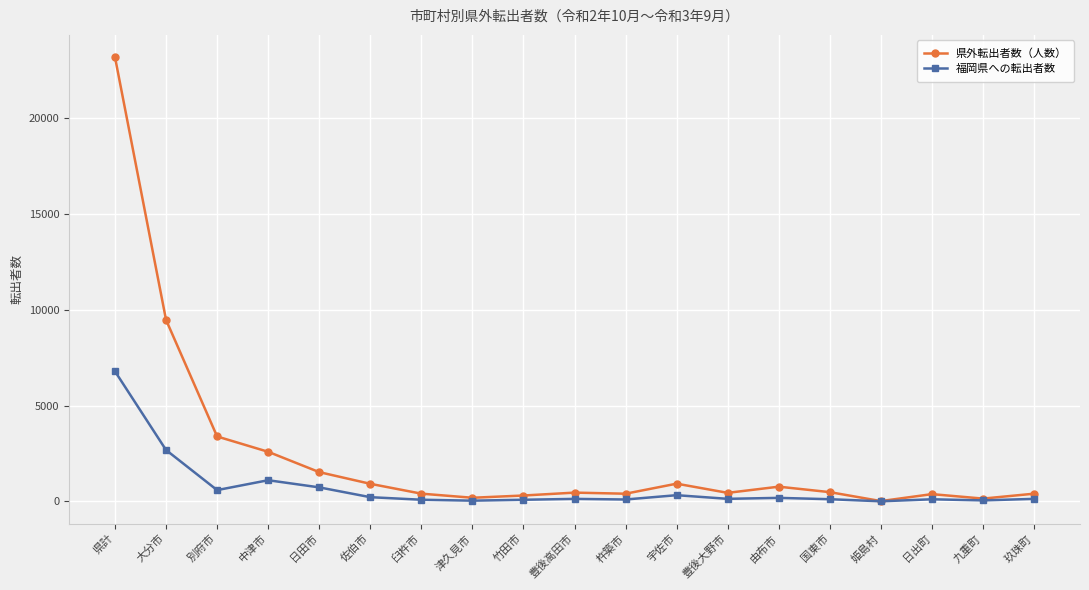

How many data points in 県外転出者数（人数） are less than 456?

9